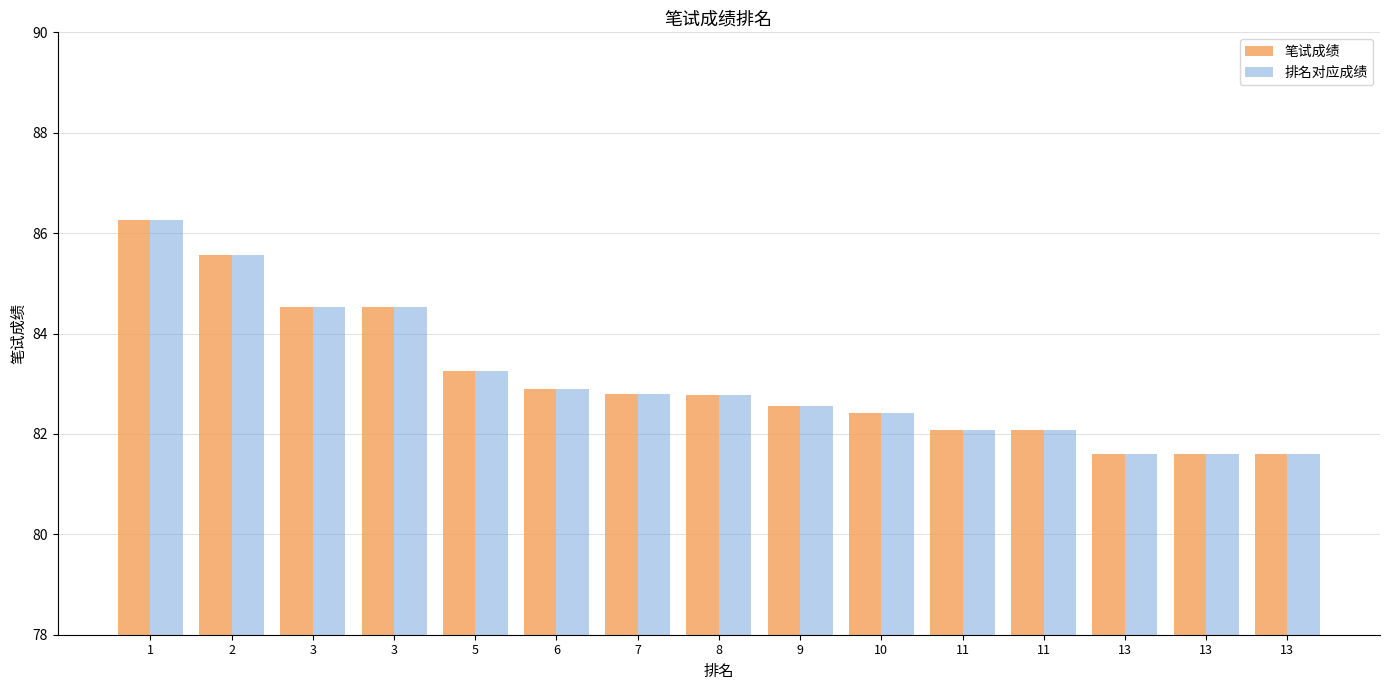

What is the highest value of the 笔试成绩 series?

86.3